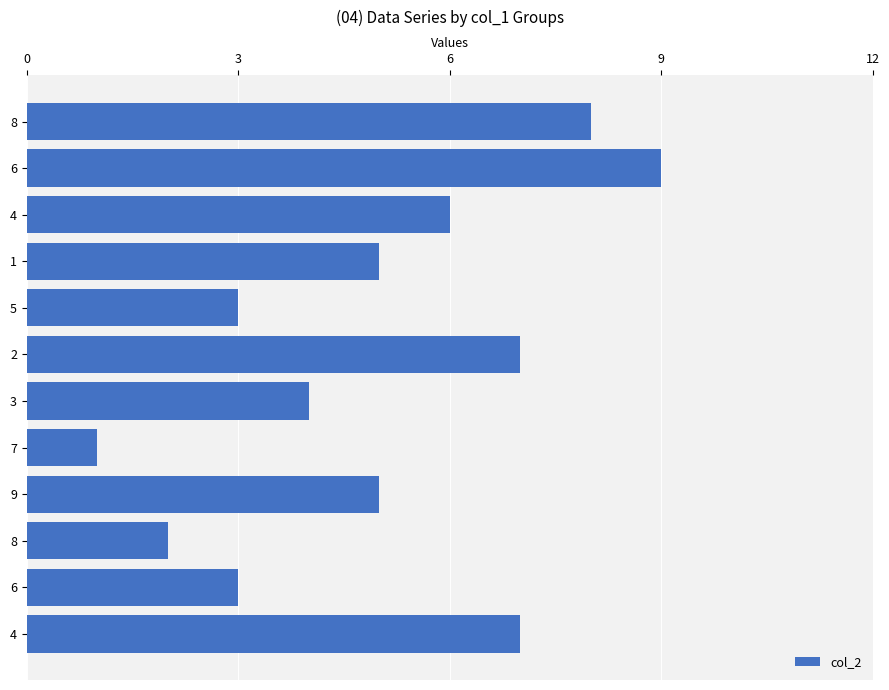

The value at 9 is 3. True or false?

False